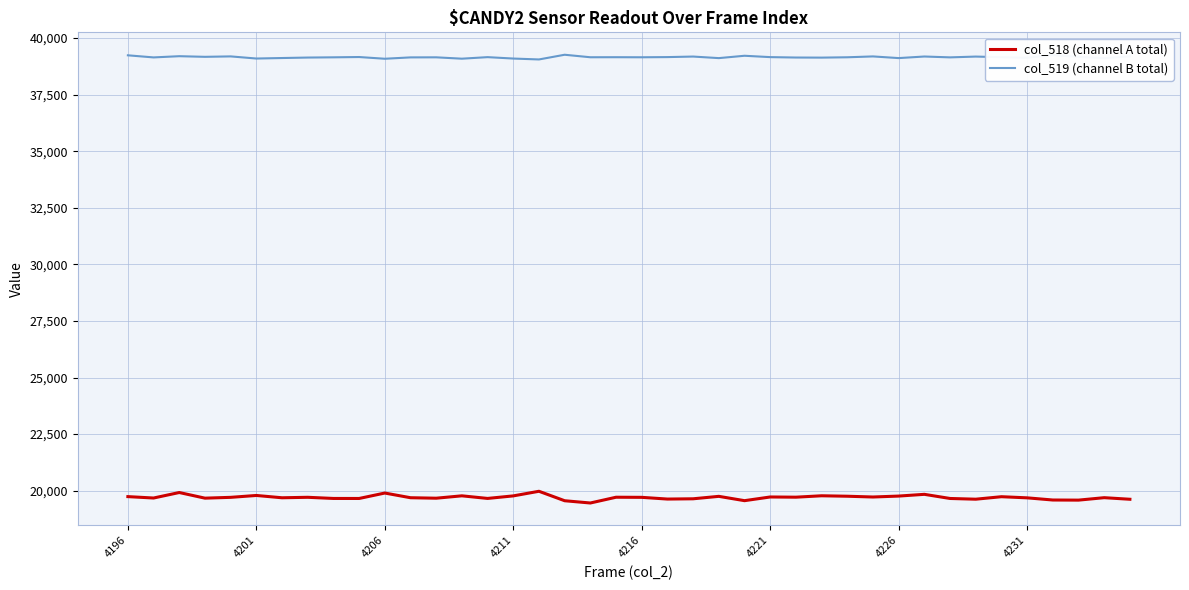

True or false: col_518 (channel A total) and col_519 (channel B total) cross at least once.

False